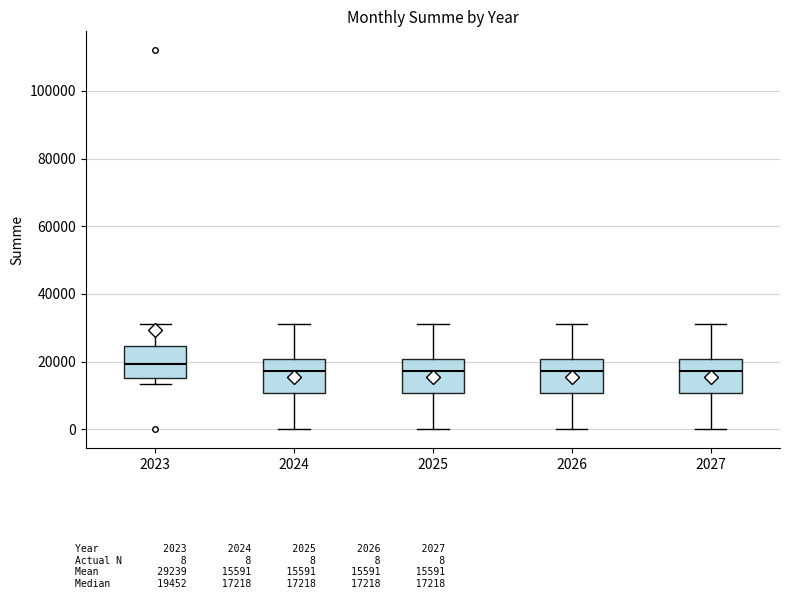

Reading left to right, transcribe this box plot: for each box, give where its median line is, the range the box spans, and where its two whiskers end, as read against the y-axis. The values are not printed on the chart, so give them approximately, as read against the axis.

2023: median 20000, box 16000 to 24000, whiskers 14000 to 32000
2024: median 18000, box 10000 to 20000, whiskers 0 to 32000
2025: median 18000, box 10000 to 20000, whiskers 0 to 32000
2026: median 18000, box 10000 to 20000, whiskers 0 to 32000
2027: median 18000, box 10000 to 20000, whiskers 0 to 32000